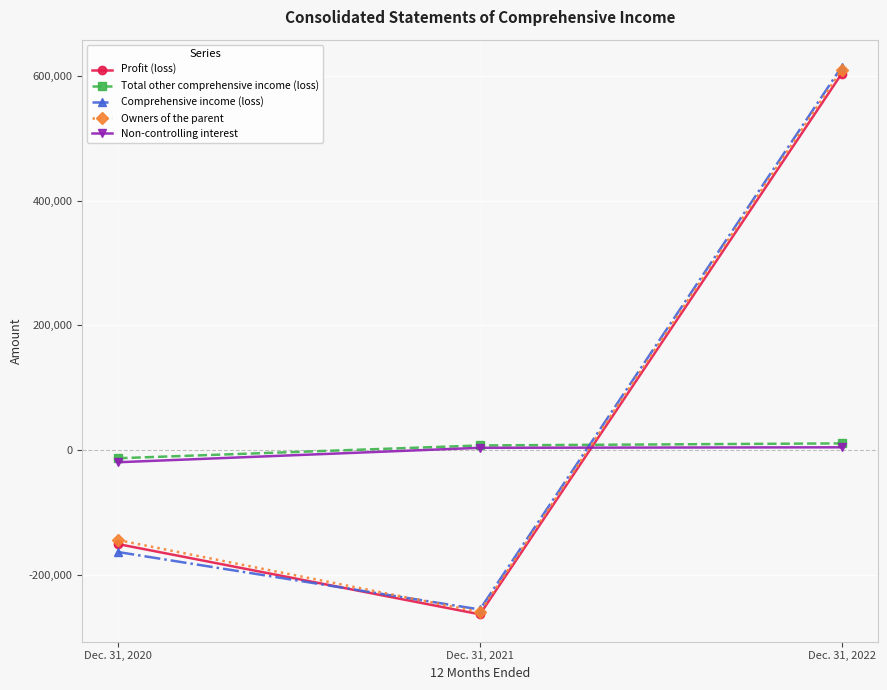

What are all the series names shown in the legend?

Profit (loss), Total other comprehensive income (loss), Comprehensive income (loss), Owners of the parent, Non-controlling interest